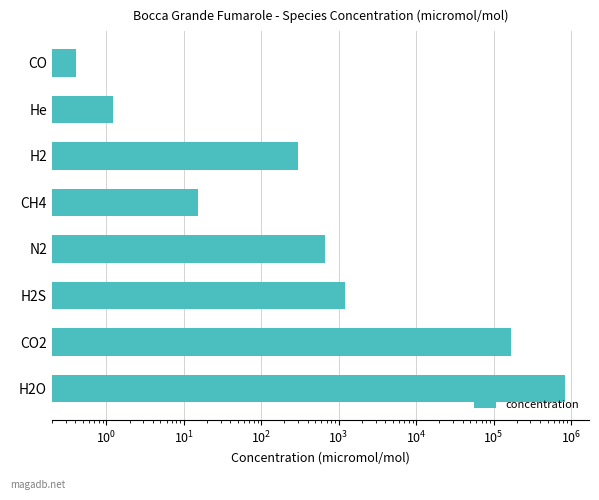

How many data points are less than 670?

4